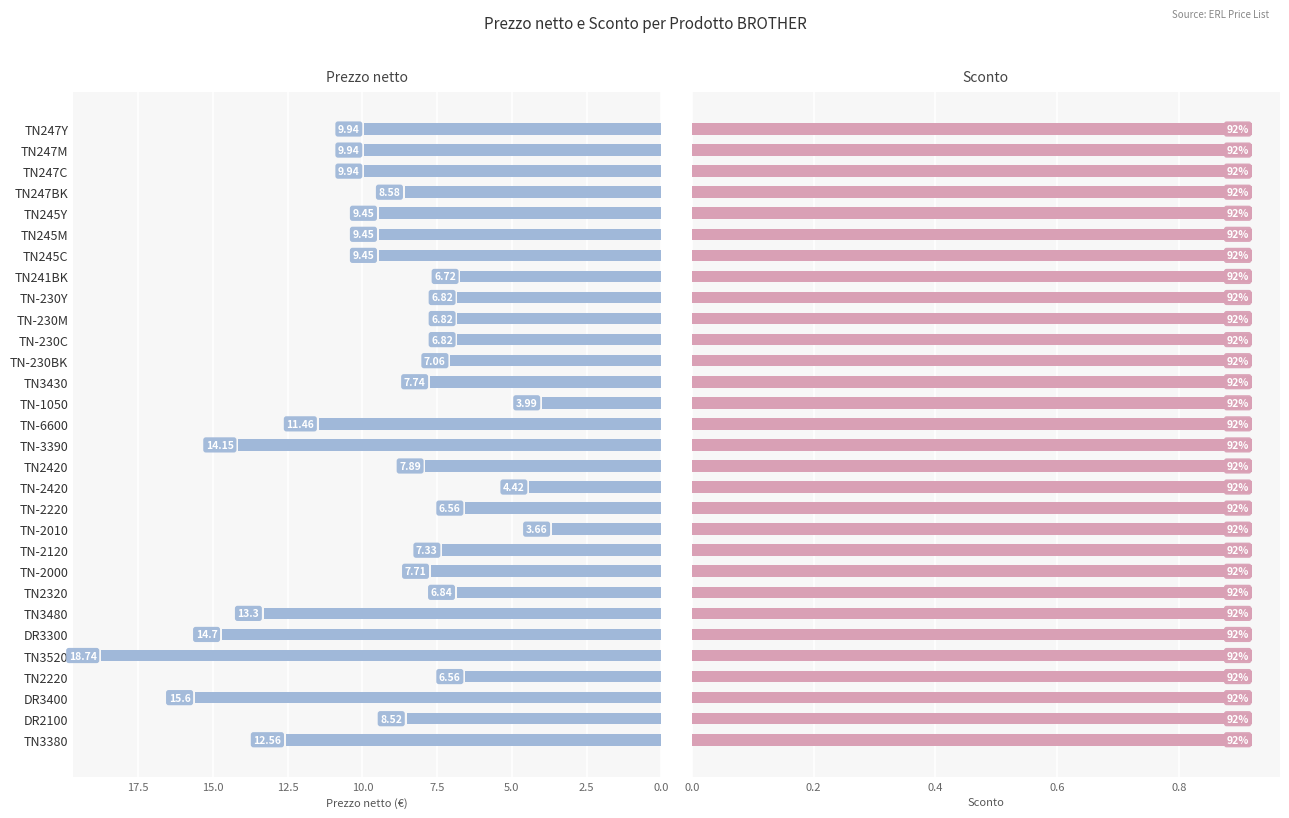

True or false: Sconto has a value of 0.9 at 0.0.

False